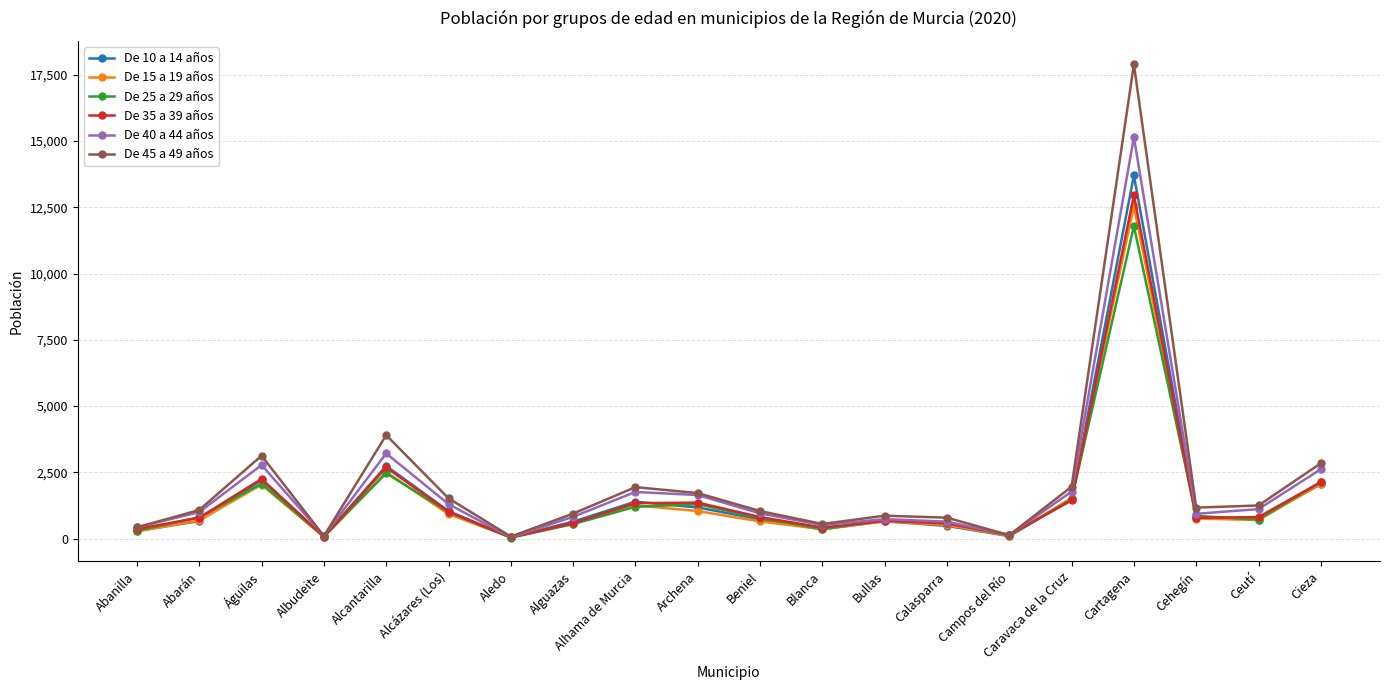

What is the average value of the De 35 a 39 años series?

1565